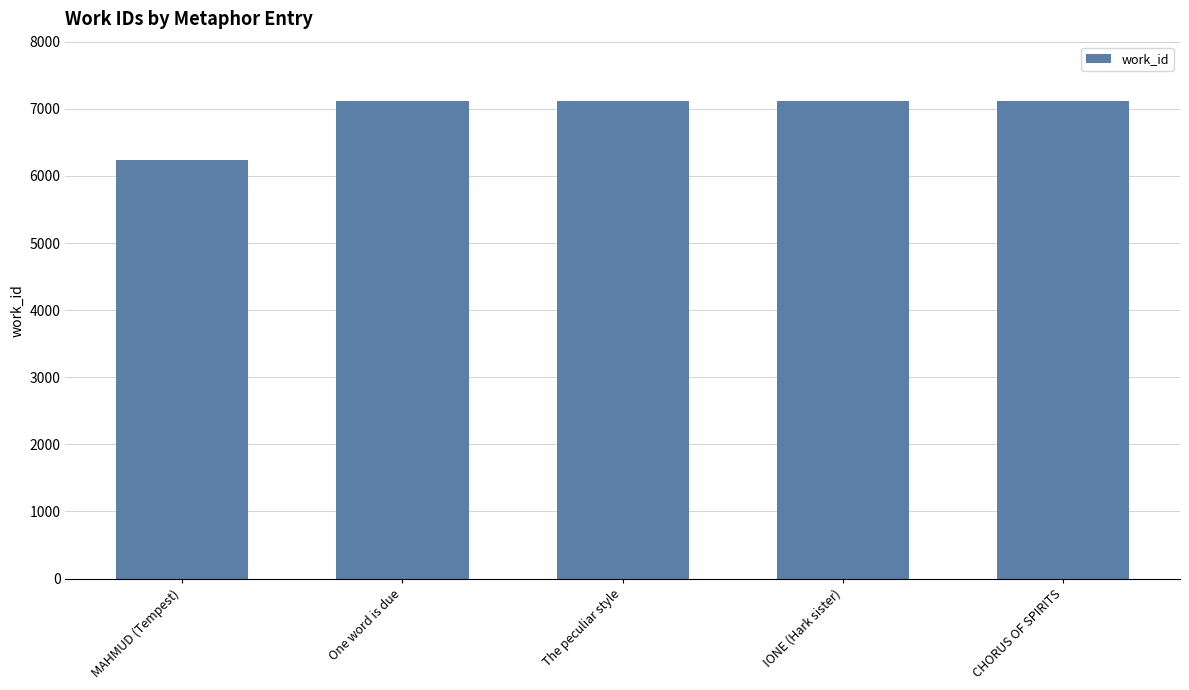

Count the number of categories in the chart.

5